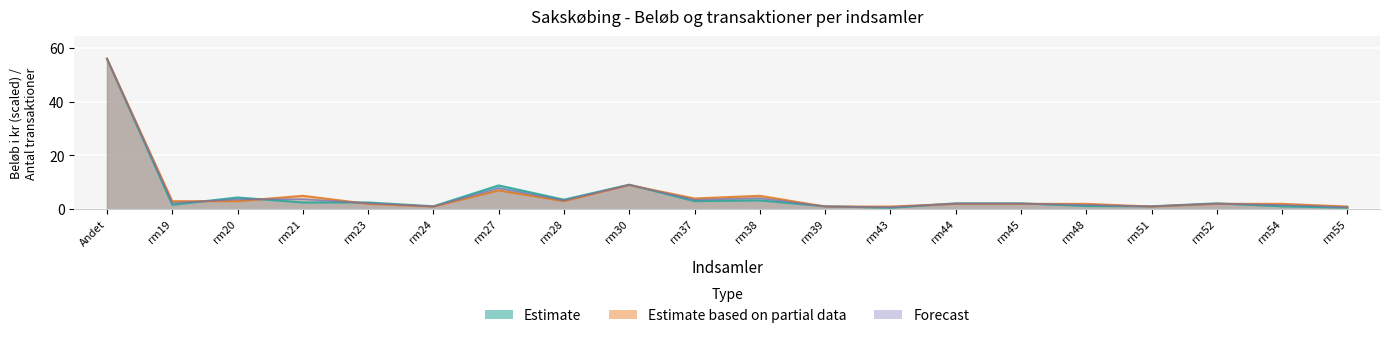

List the labels in order of Antal transaktioner value, largest first.

Andet, rm30, rm27, rm21, rm38, rm37, rm19, rm20, rm28, rm23, rm44, rm45, rm48, rm52, rm54, rm24, rm39, rm43, rm51, rm55